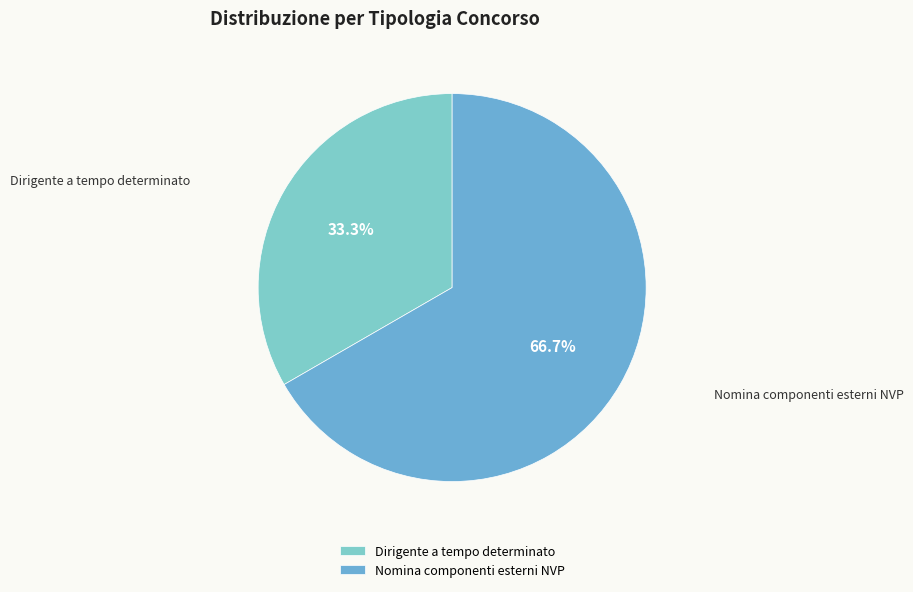

To the nearest percent, what is the difference between the Nomina componenti esterni NVP and Dirigente a tempo determinato slice percentages?

33%